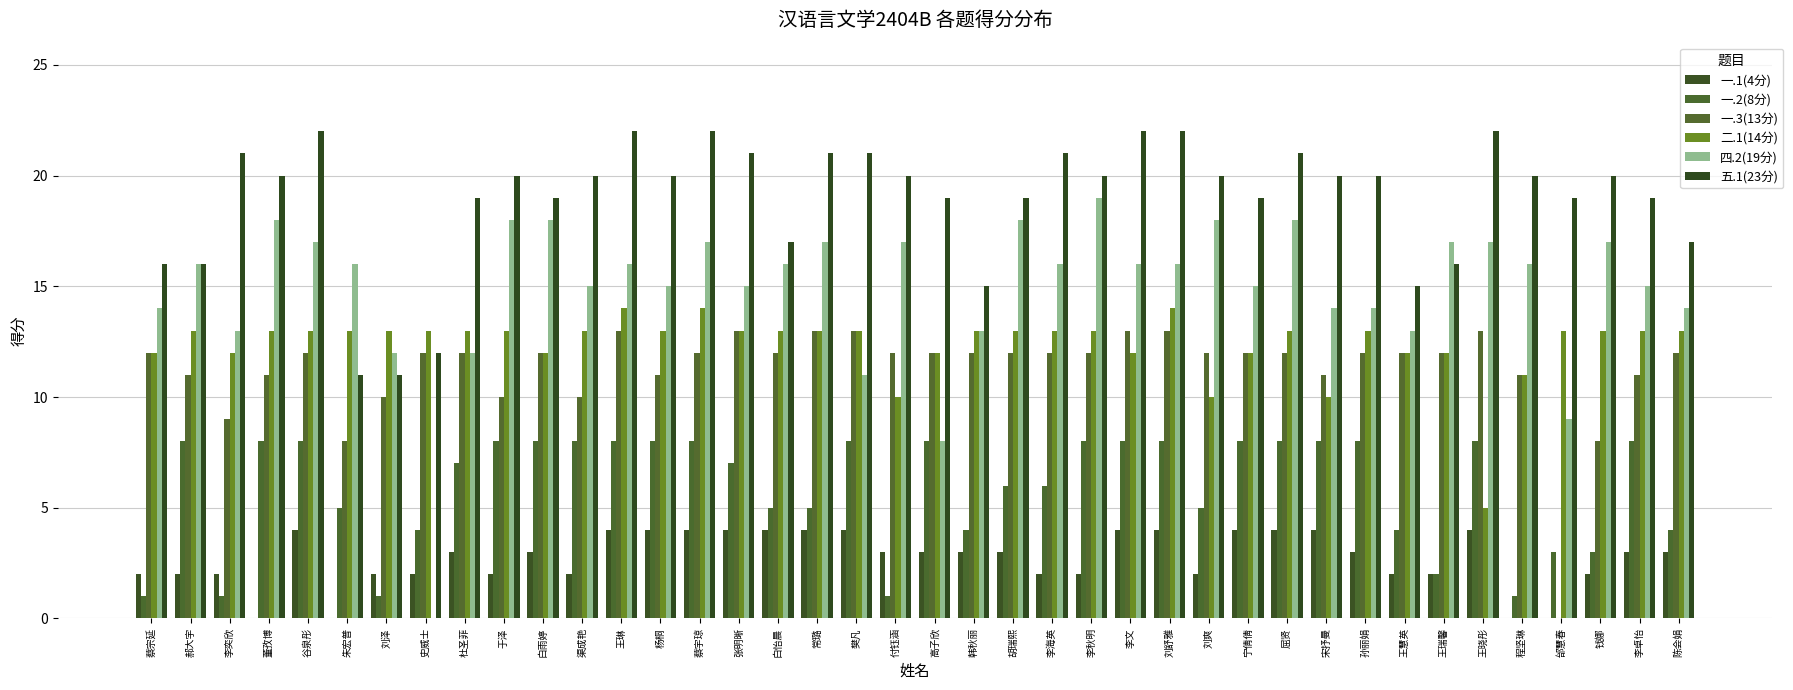

How many distinct data groups are displayed?

6